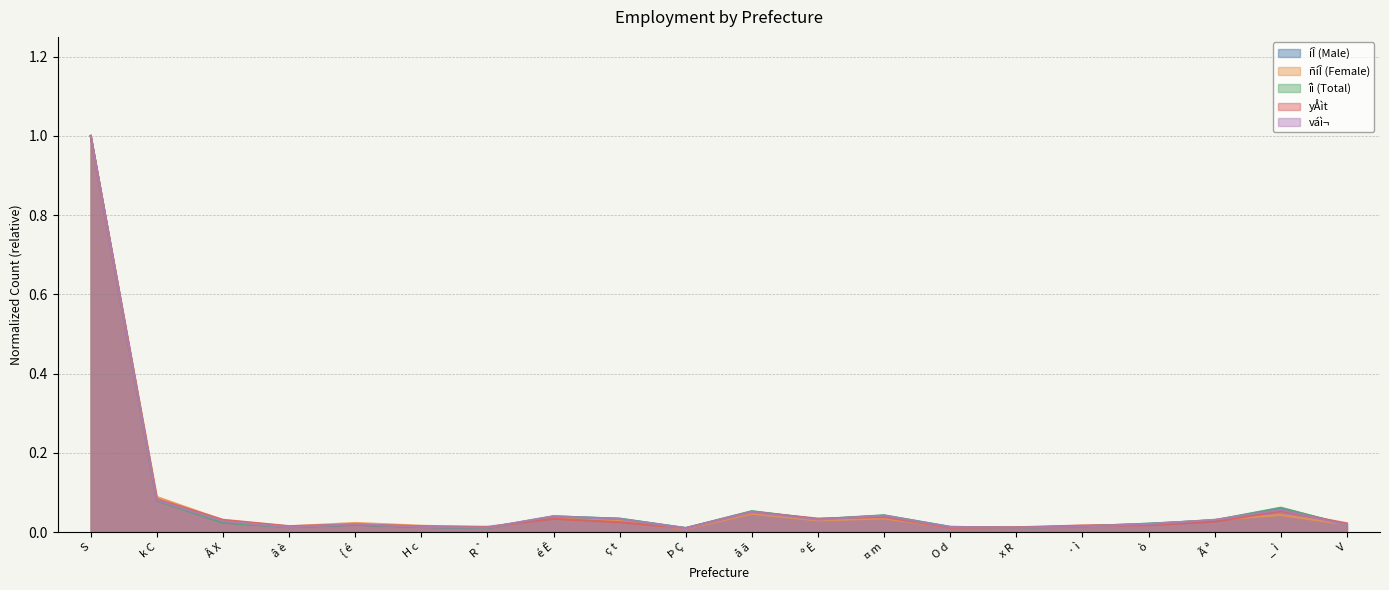

How many series are shown in this chart?

5